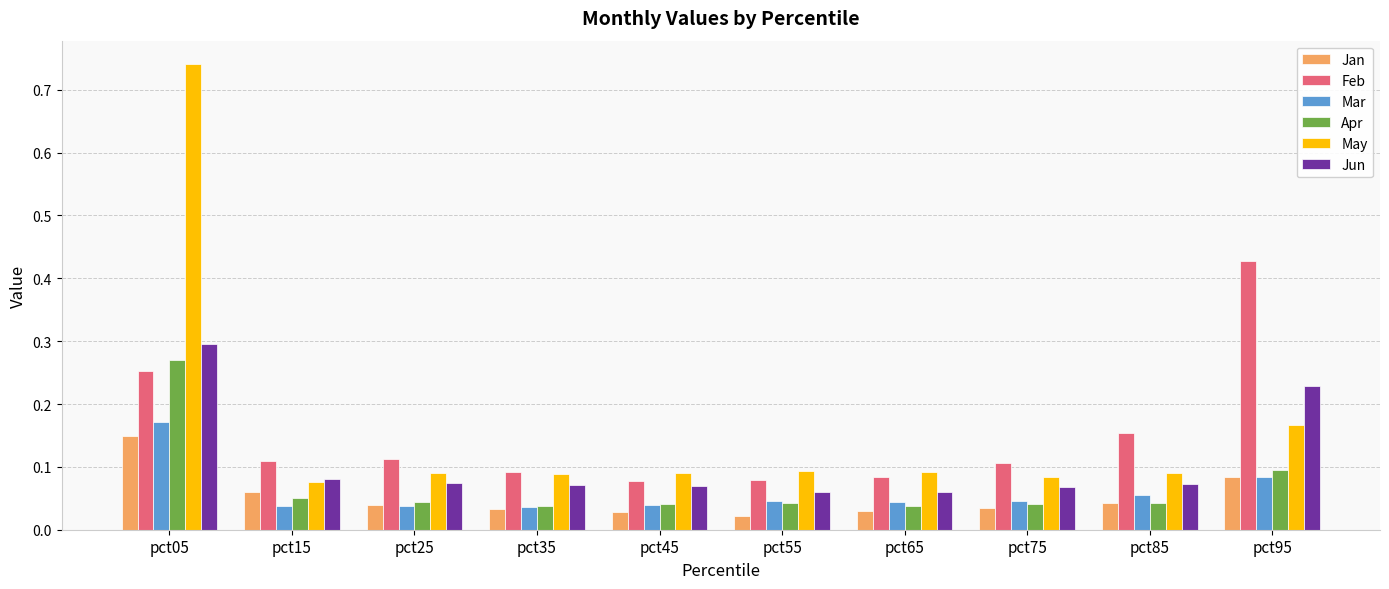

At how many categories does at least one series exceed 0?

10